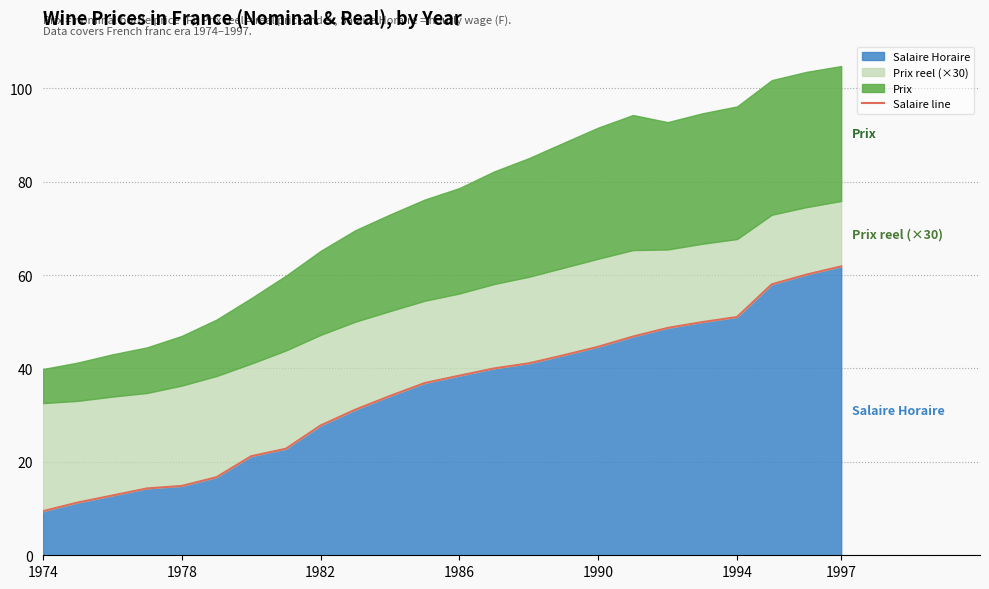

What is the difference between the maximum and minimum values?

52.4